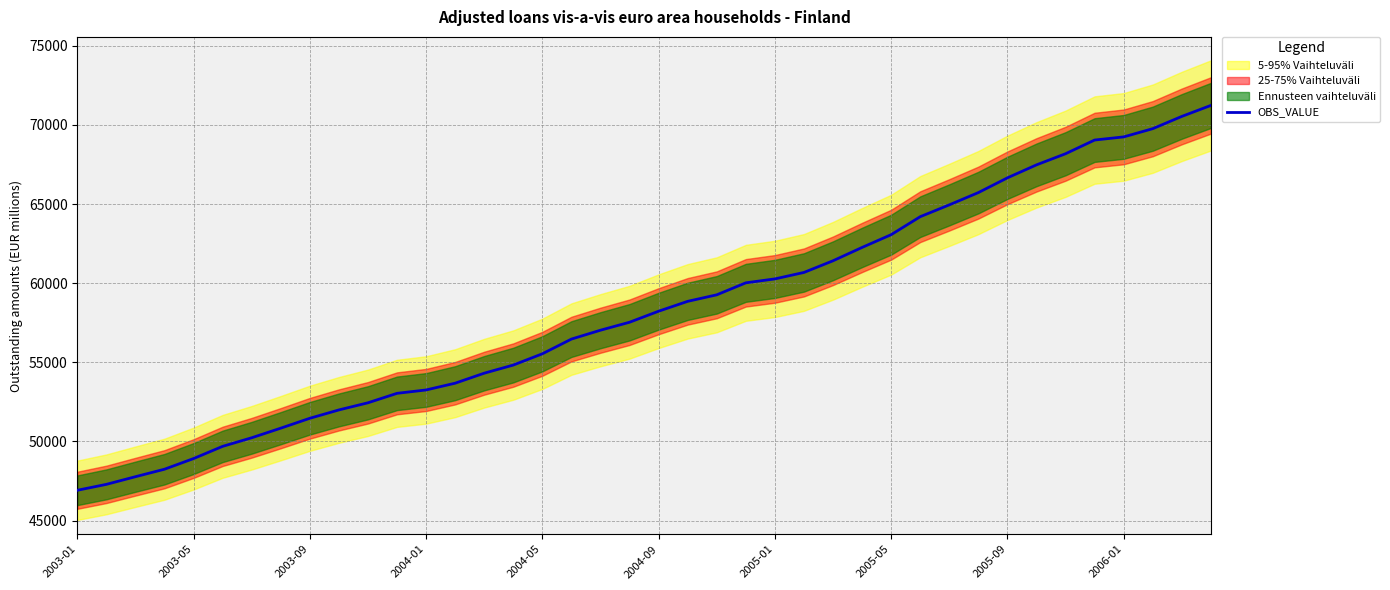

What is the change in value from 29 to 33?

+3276